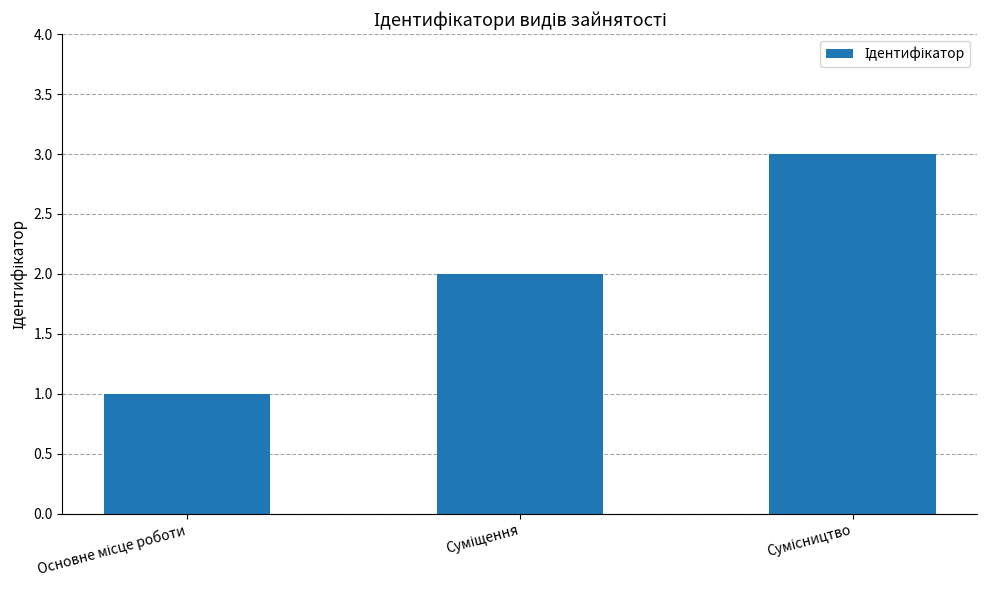

What is the greatest value displayed?

3